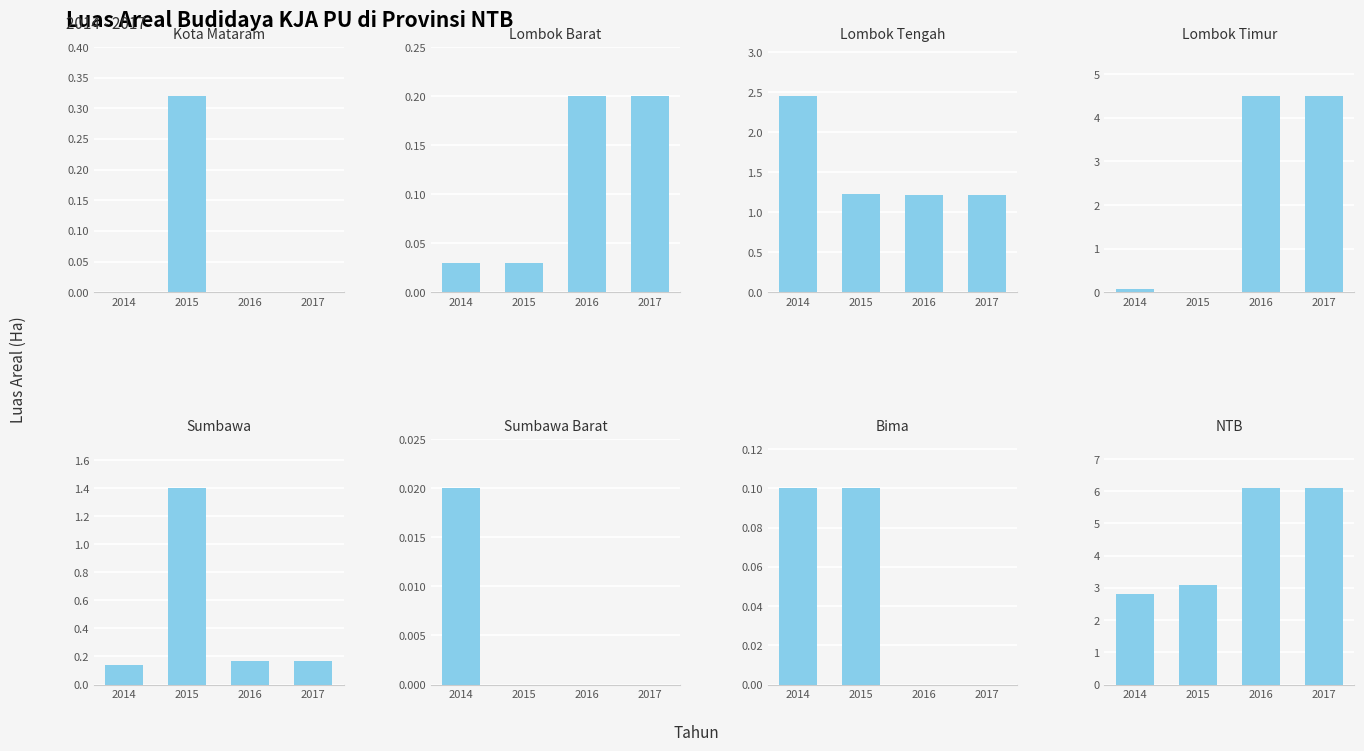

What is the label of the 6th bar from the right?

Lombok Tengah